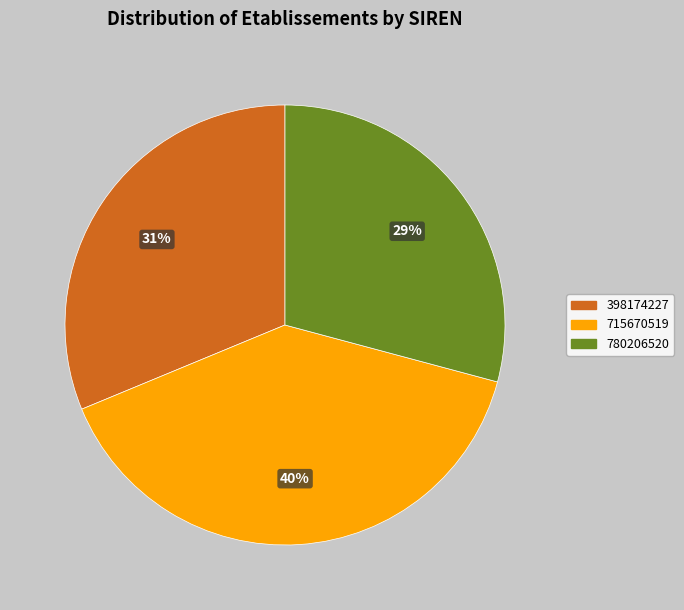

Which has a higher value, 780206520 or 398174227?

398174227